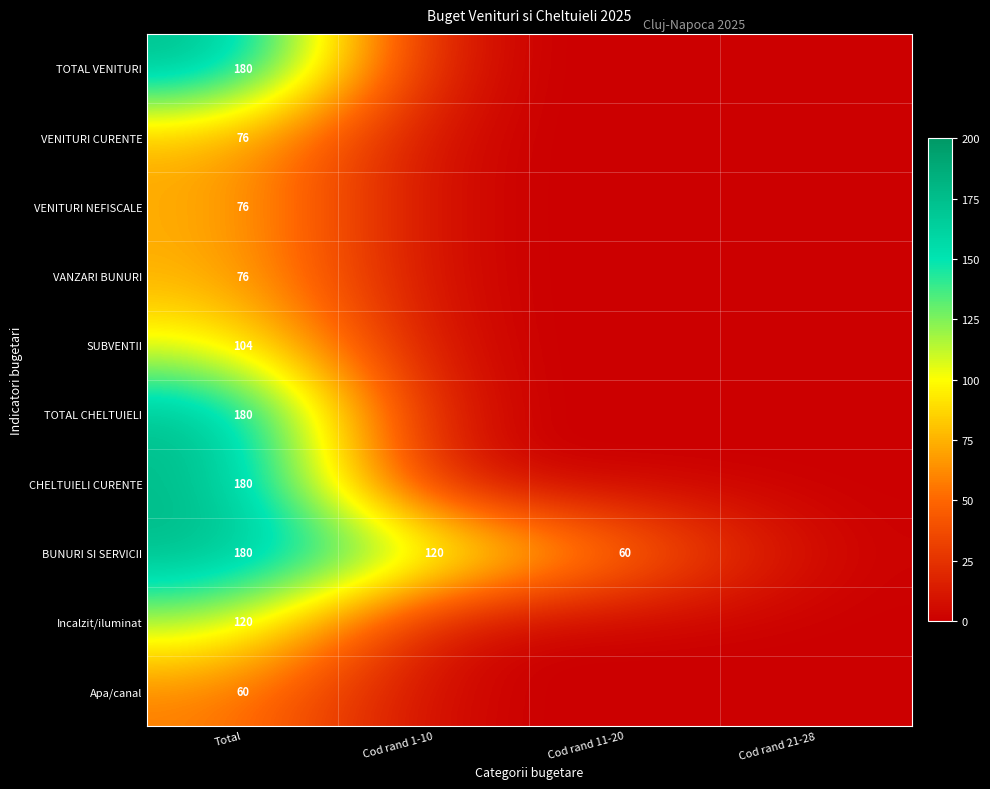

How many data points does each series have?

4